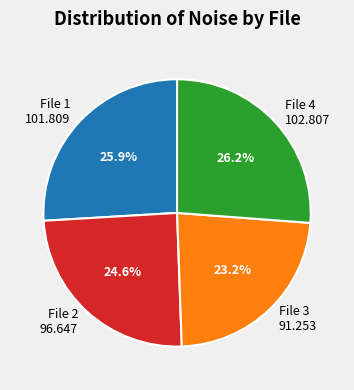

Does any single category account for the majority?

No